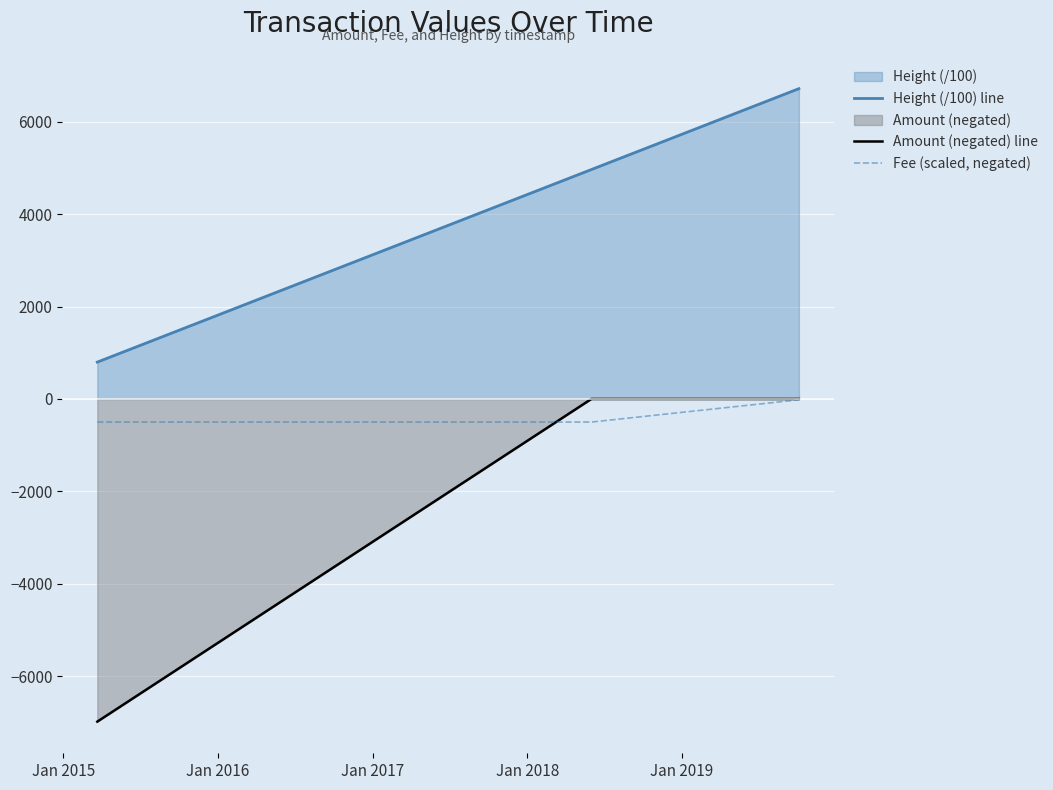

Rank the series by their average value, from highest to lowest.

Height (/100) line, Fee (scaled, negated), Amount (negated) line